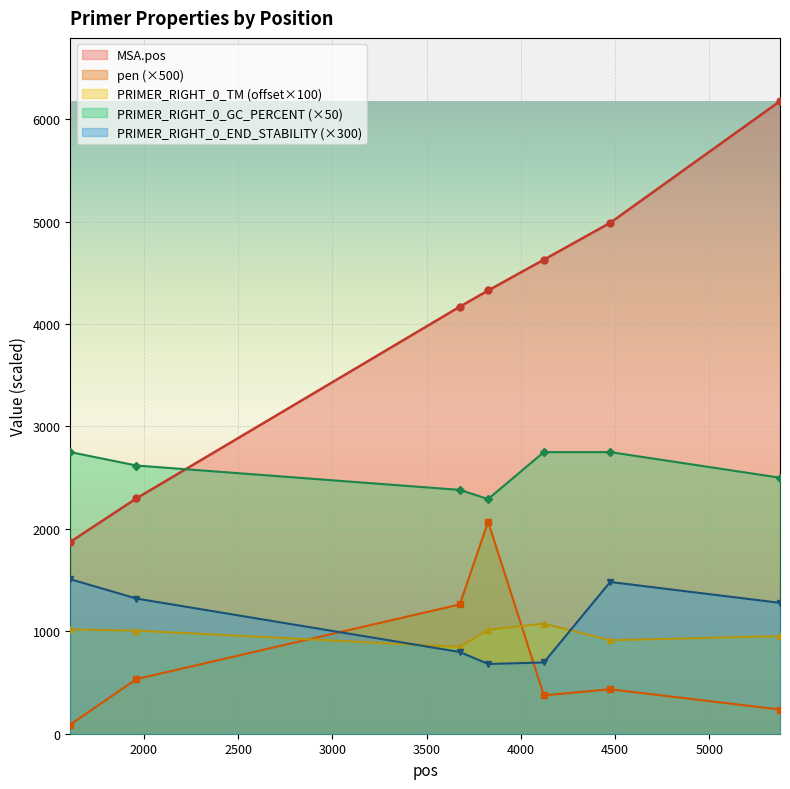

Reading left to right, list all the values displayed in this chart.

MSA.pos: 1609=1873.0	1960=2298.0	3676=4170.0	3826=4328.0	4122=4629.0	4474=4989.0	5375=6177.0
pen: 1609=89.6	1960=533.3	3676=1262.7	3826=2071.0	4122=374.7	4474=434.2	5375=236.0
PRIMER_RIGHT_0_TM: 1609=1017.9	1960=1006.7	3676=847.5	3826=1014.2	4122=1074.9	4474=913.2	5375=952.8
PRIMER_RIGHT_0_GC_PERCENT: 1609=2750.0	1960=2619.1	3676=2380.9	3826=2291.7	4122=2750.0	4474=2750.0	5375=2500.0
PRIMER_RIGHT_0_END_STABILITY: 1609=1509.0	1960=1320.0	3676=798.0	3826=681.0	4122=696.0	4474=1482.0	5375=1278.0